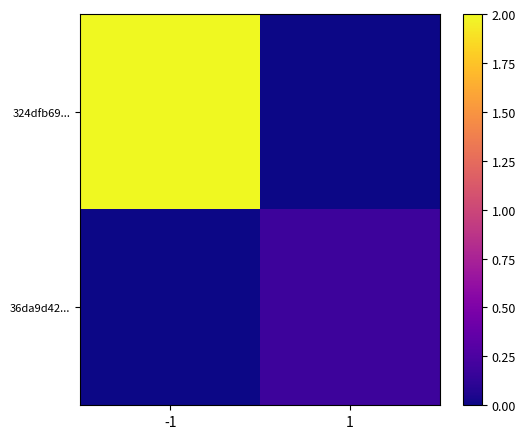

Rank the series at -1 from lowest to highest value.

36da9d42..., 324dfb69...